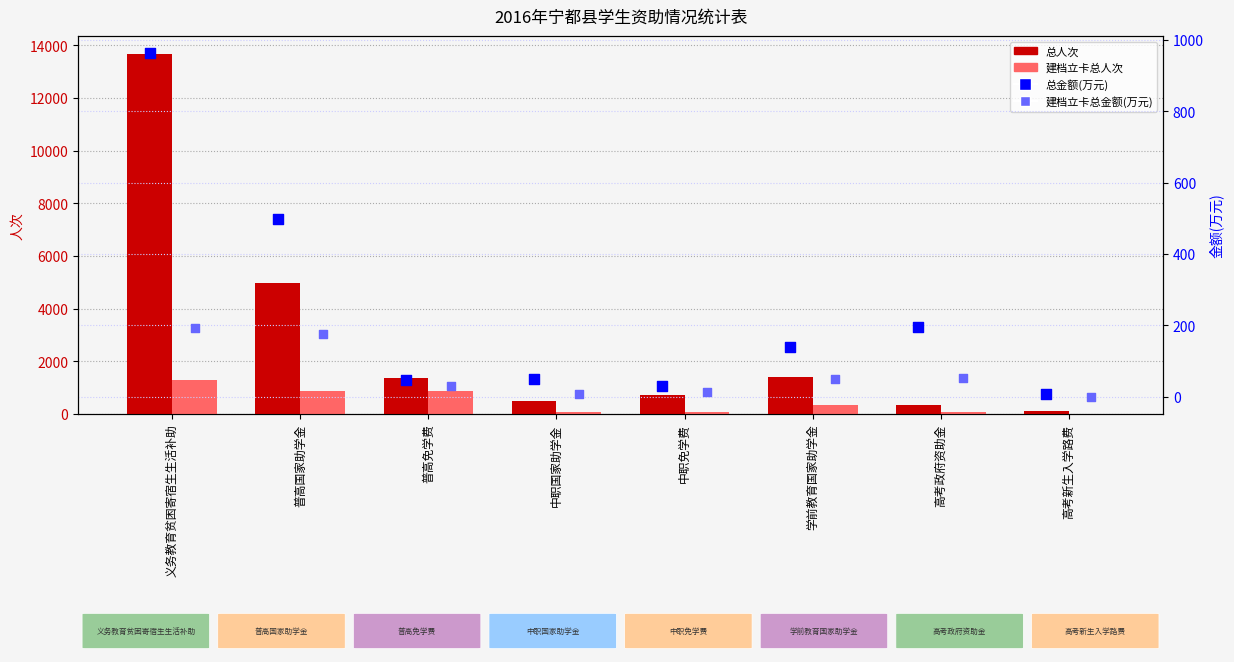

At how many categories does at least one series exceed 6333?

1